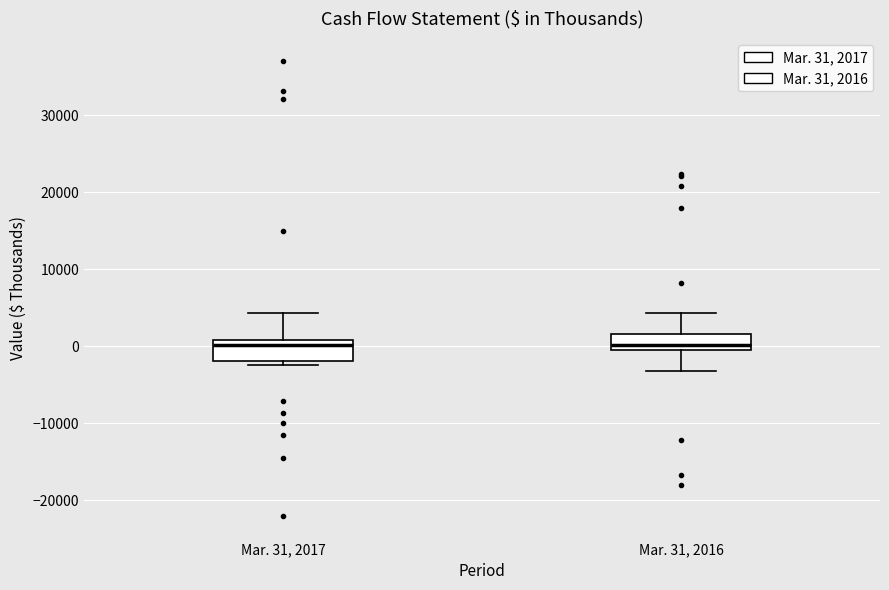

Reading left to right, transcribe this box plot: for each box, give where its median line is, the range the box spans, and where its two whiskers end, as read against the y-axis. The values are not printed on the chart, so give them approximately, as read against the axis.

Mar. 31, 2017: median 0, box -2000 to 1000, whiskers -2000 (just below the box's lower edge) to 4000
Mar. 31, 2016: median 0 (just above the box's lower edge), box 0 to 2000, whiskers -3000 to 4000